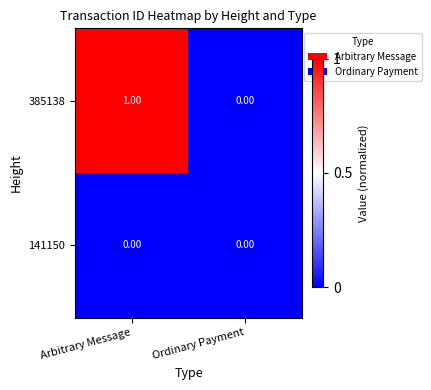

Where is 385138 nearest to the value 0?

Ordinary Payment